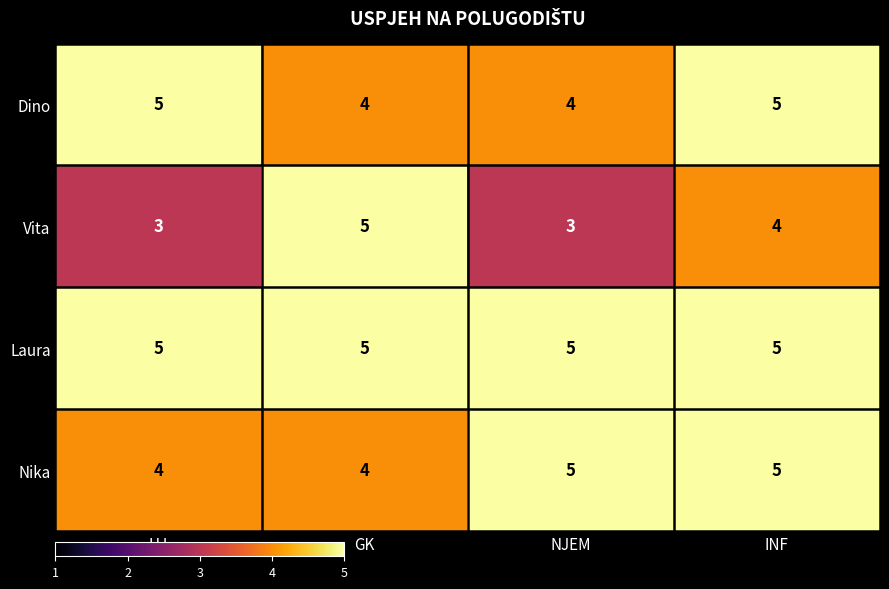

Reading left to right, list all the values displayed in this chart.

Dino: 5	4	4	5
Vita: 3	5	3	4
Laura: 5	5	5	5
Nika: 4	4	5	5